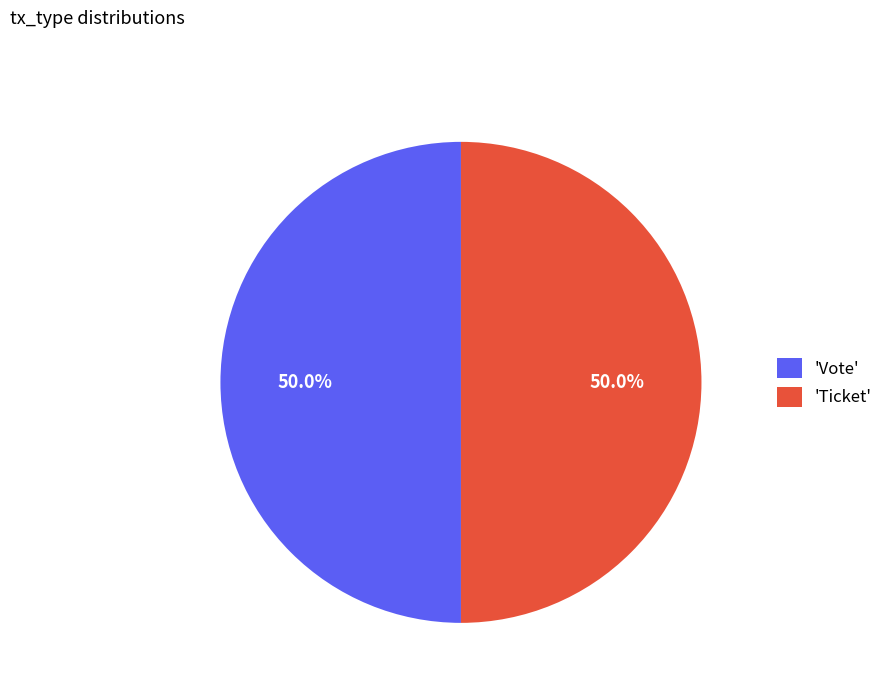

Approximately how many times larger is the value at 'Ticket' compared to 'Vote'?

1.0